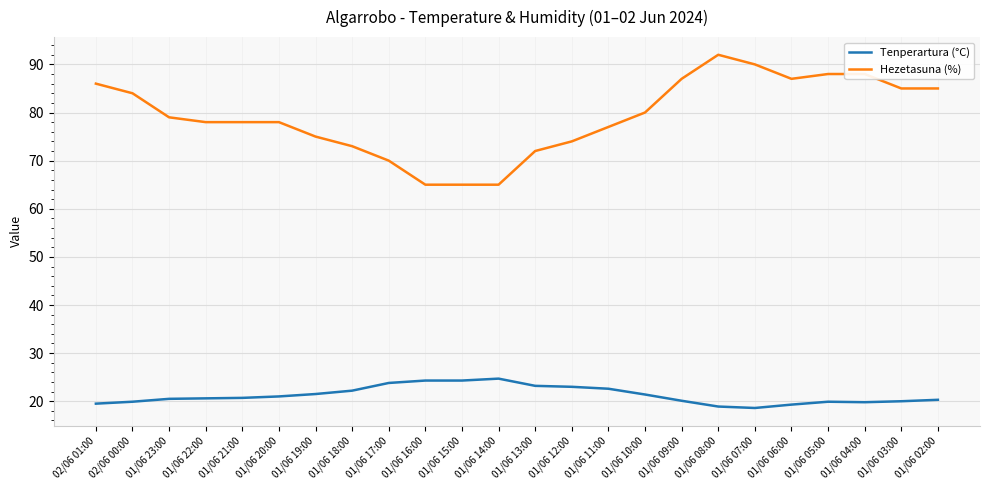

Which series has the largest range (max minus min)?

Hezetasuna (%)